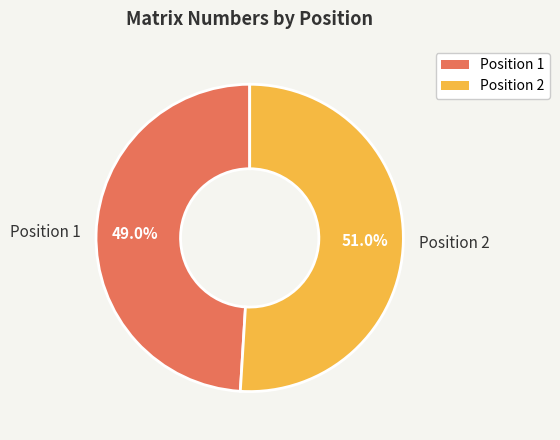

Approximately how many times larger is the value at Position 1 compared to Position 2?

1.0